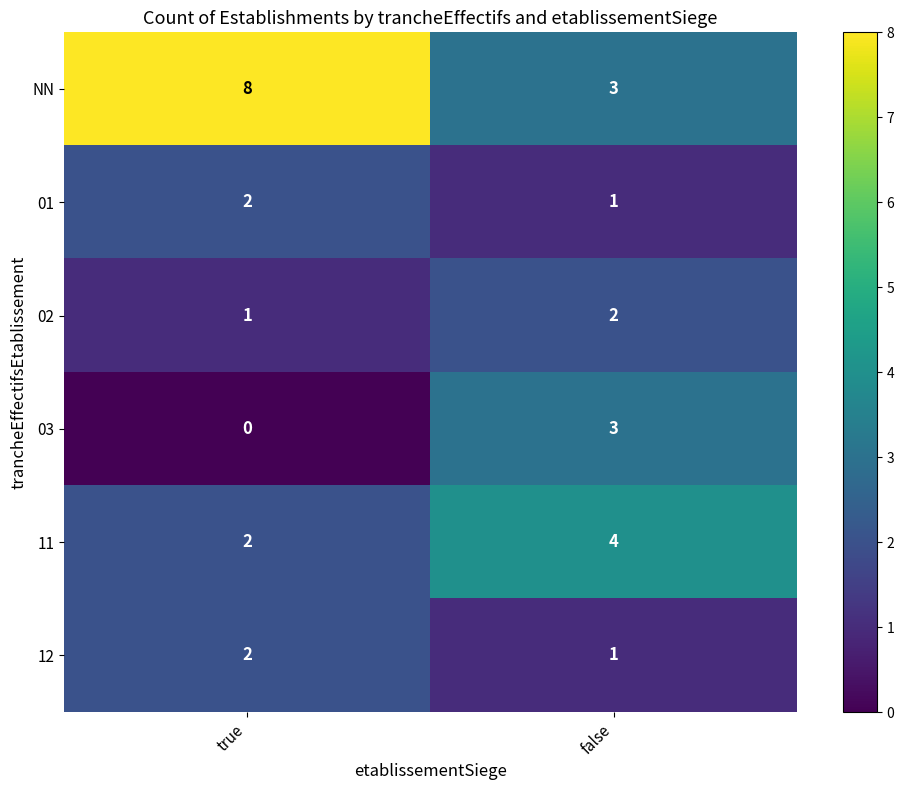

At which label is 02 closest to 1?

true